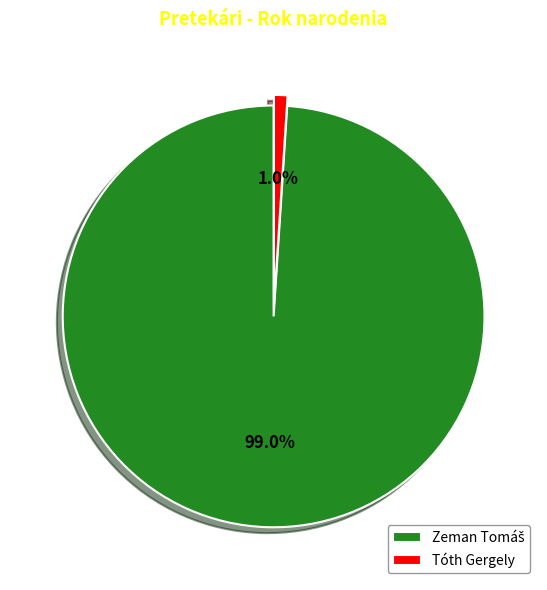

What is the smallest slice in the pie chart?

Tóth Gergely